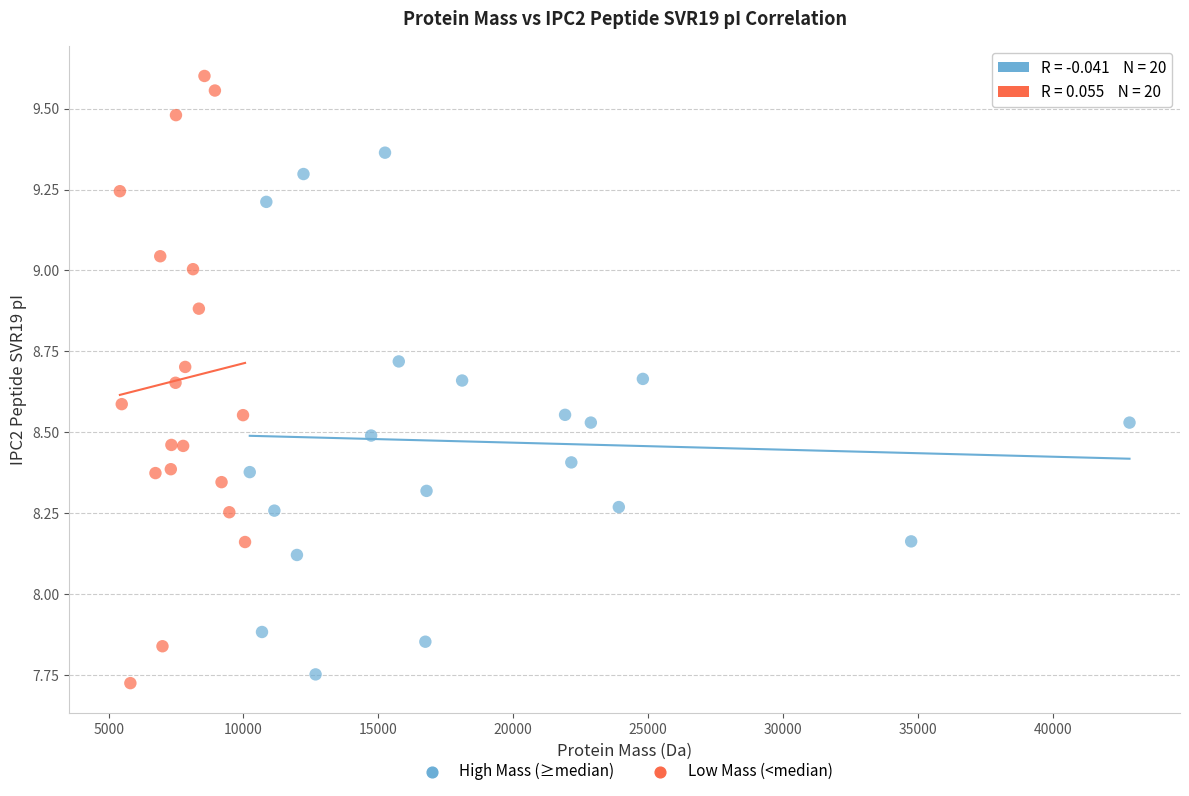

Which series has the largest Y range (max minus min)?

Low Mass (<median)